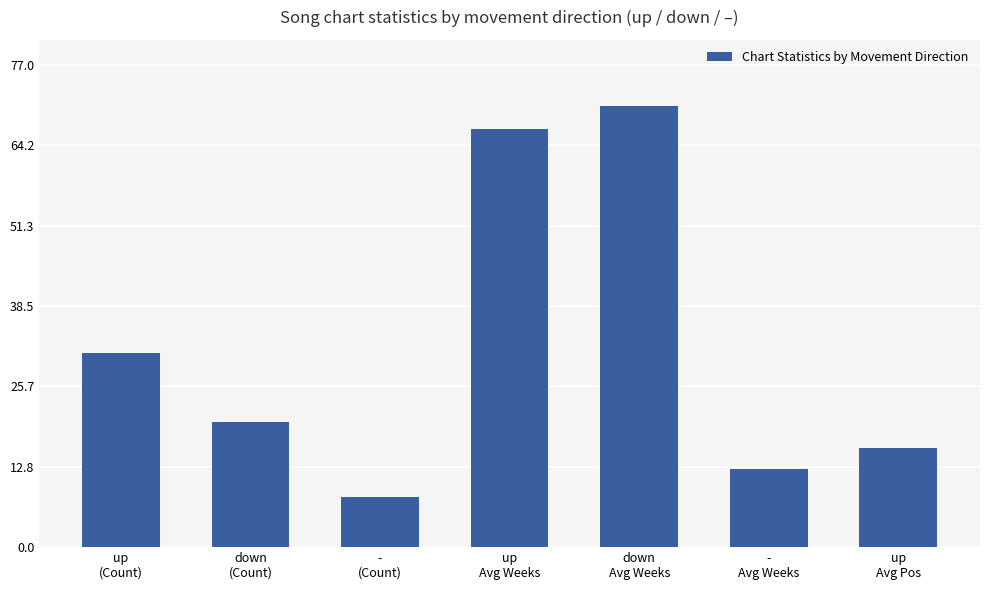

Is it true that the value at down
(Count) is 20.0?

True